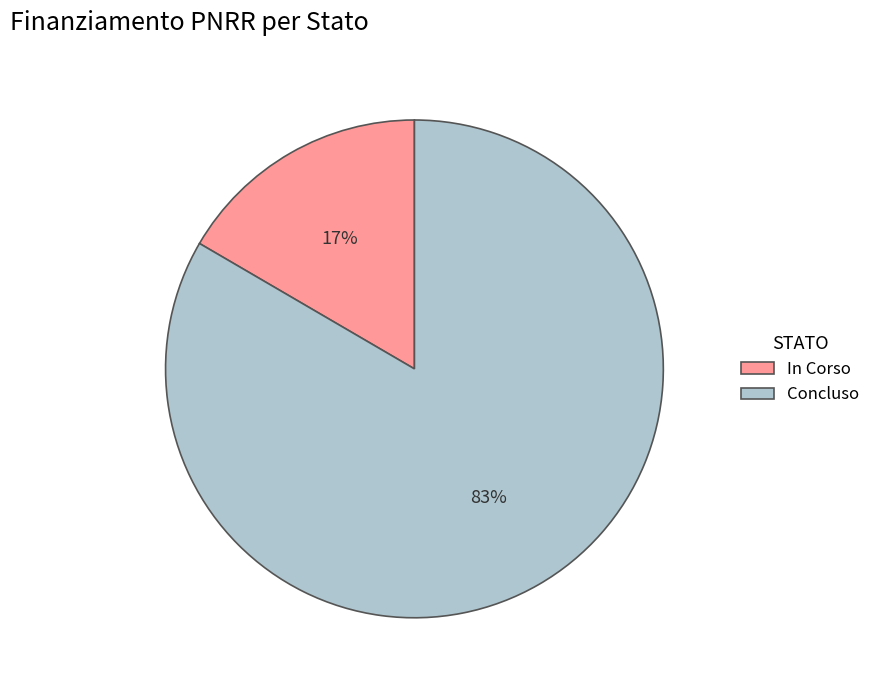

To the nearest percent, what percentage of the pie is In Corso?

17%